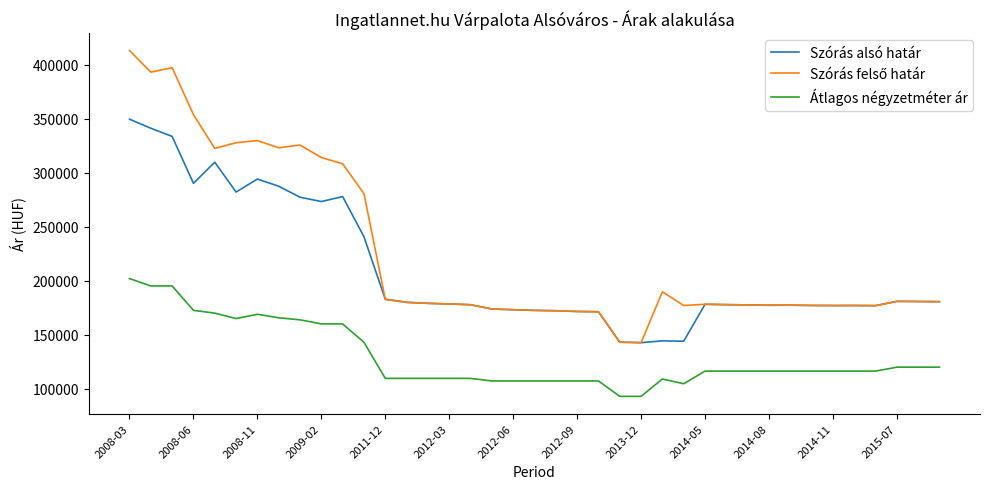

True or false: Szórás alsó határ and Átlagos négyzetméter ár intersect in this chart.

False